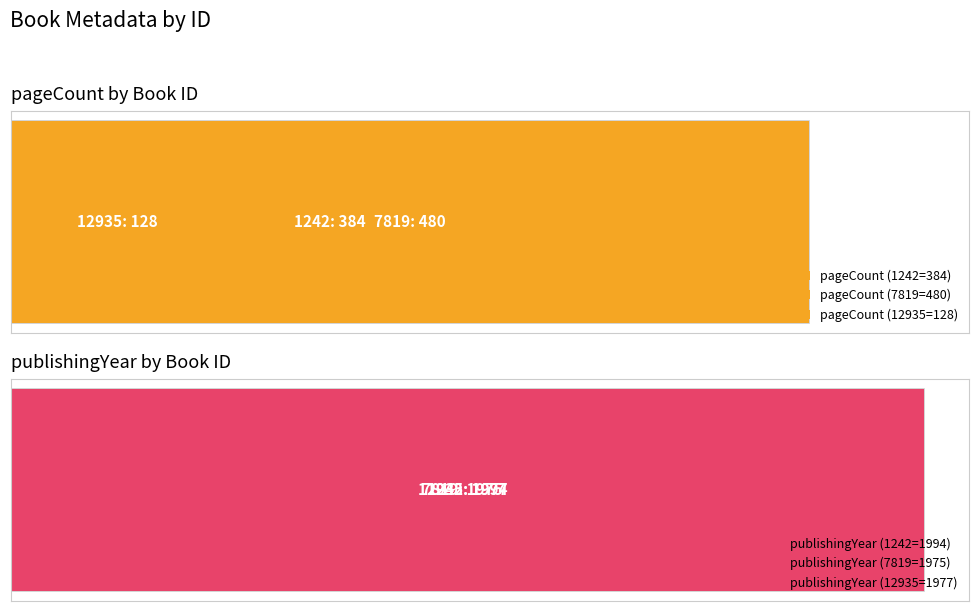

What value does the pageCount series have at 7819, to the nearest 50?

500